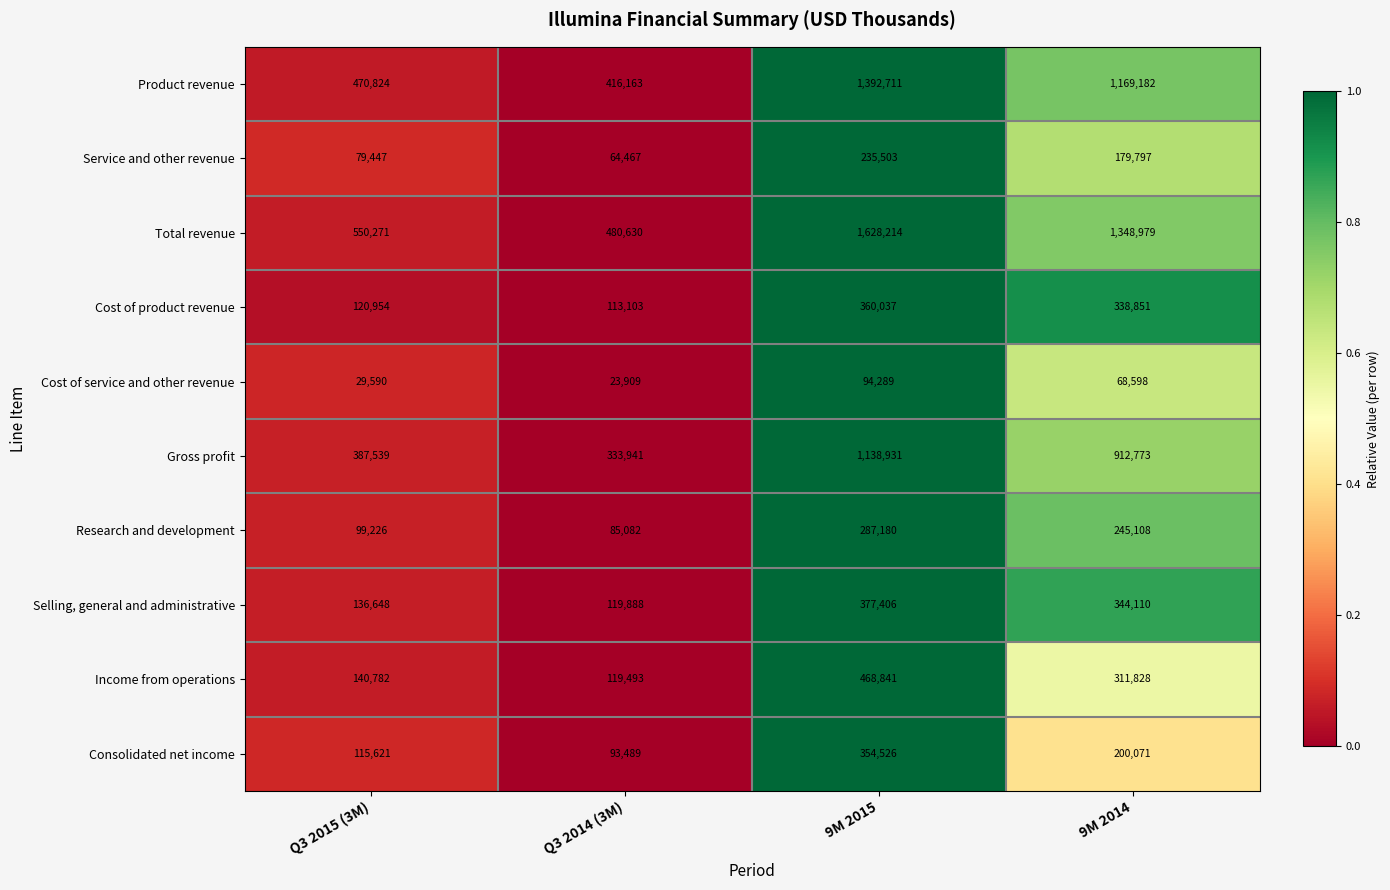

What is the average value of the Gross profit series?

693296